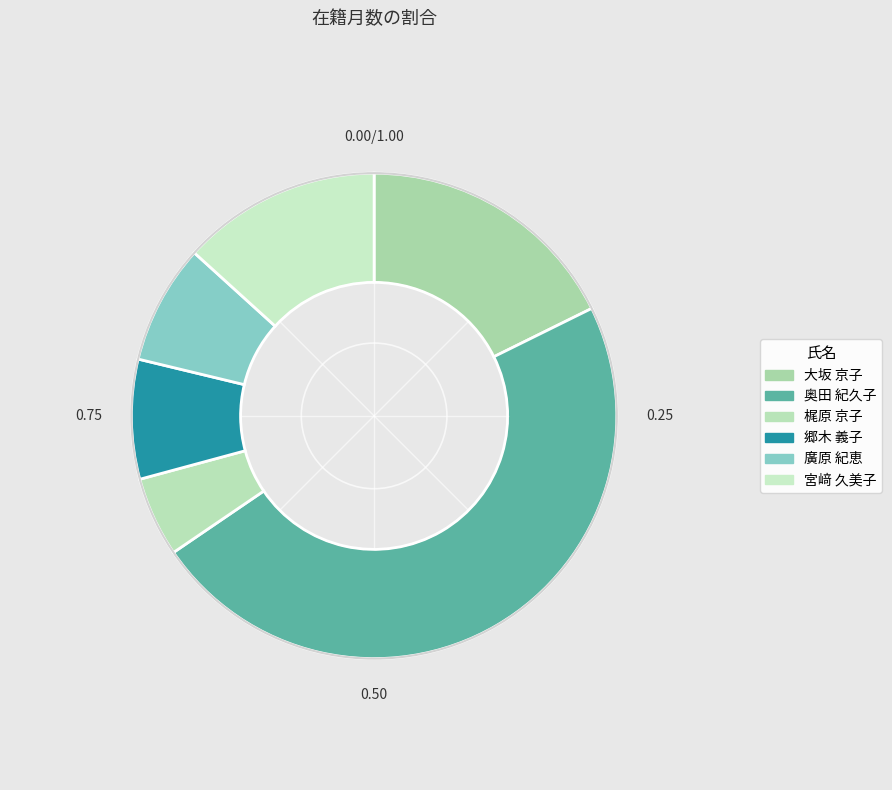

Count the number of slices in the pie.

6